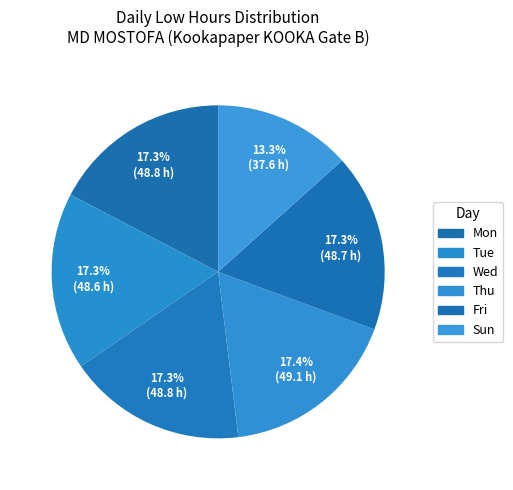

How many segments does this pie chart have?

6